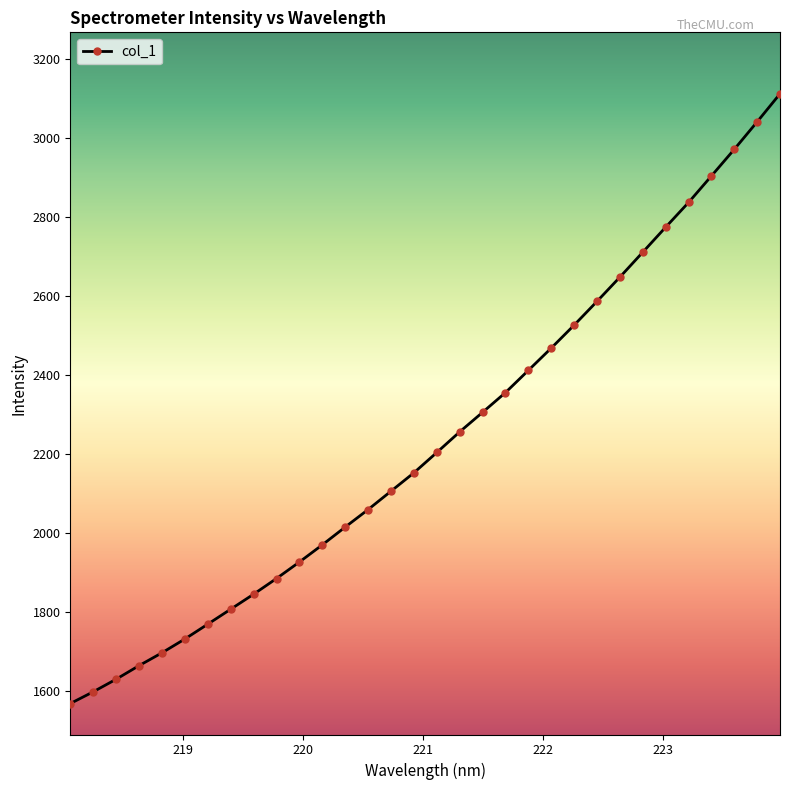

What is the minimum value shown in the chart?

1567.5